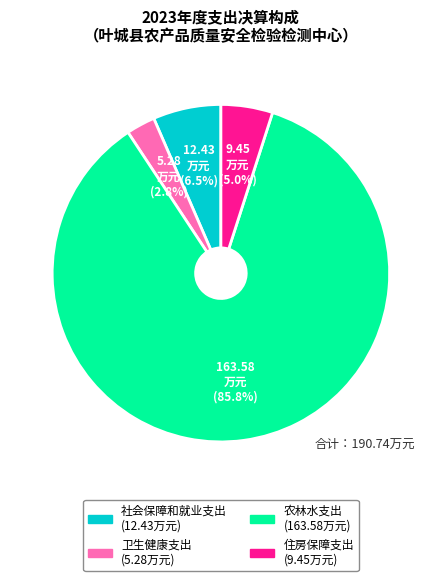

Which slice is the largest?

农林水支出